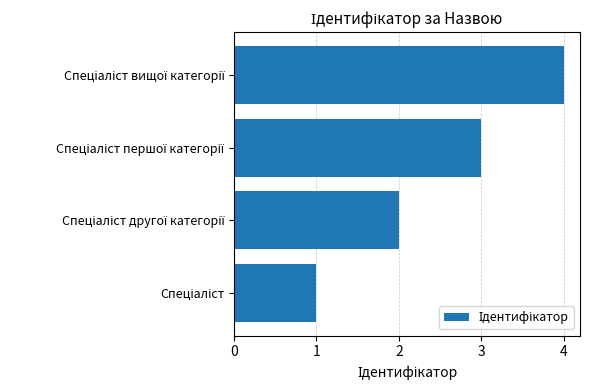

What is the sum of all values?

10